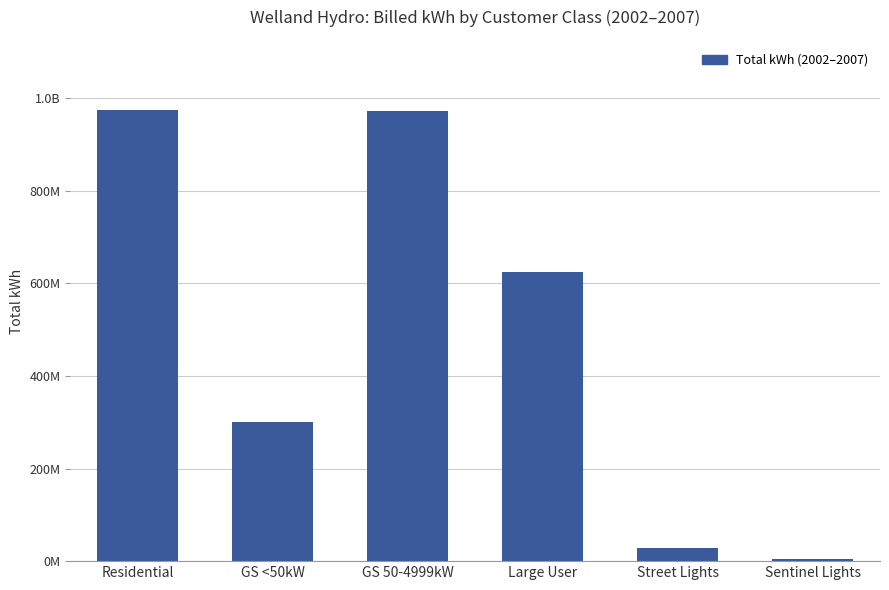

Reading left to right, what are all the values shown in this chart?

974044341.3	300681704.6	972521642.0	624335229.6	27952414.0	5655220.4